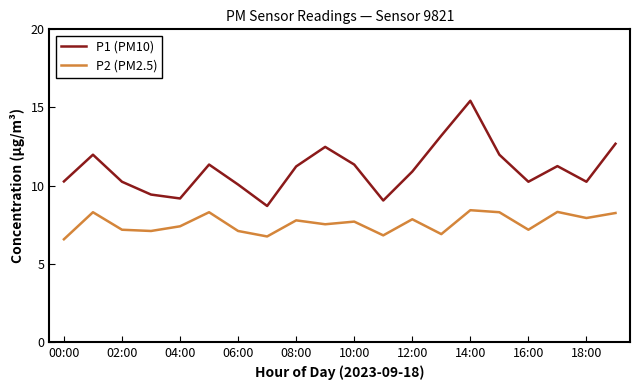

Which series has the largest total across all categories?

P1 (PM10)